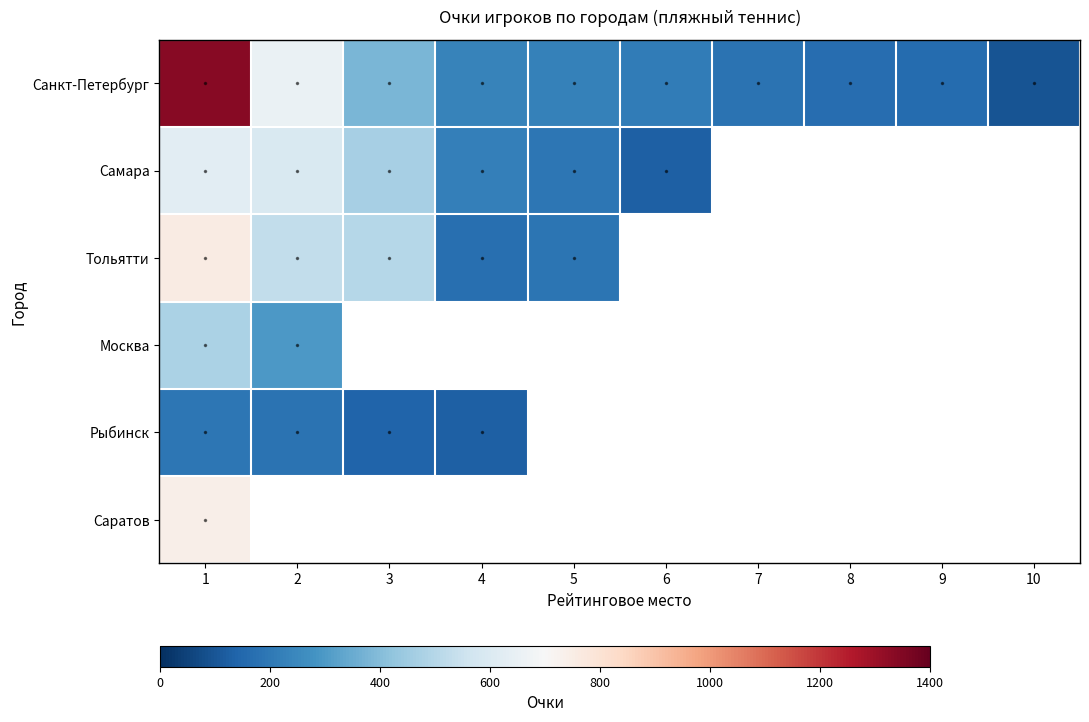

Where is Самара nearest to the value 377?

3